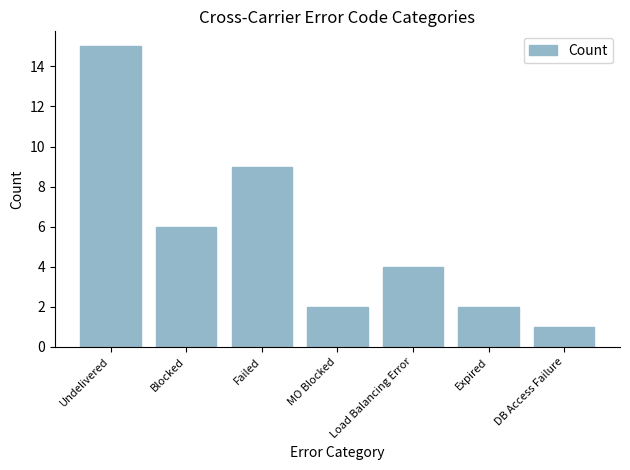

The chart shows a value of 1 at DB Access Failure. True or false?

True